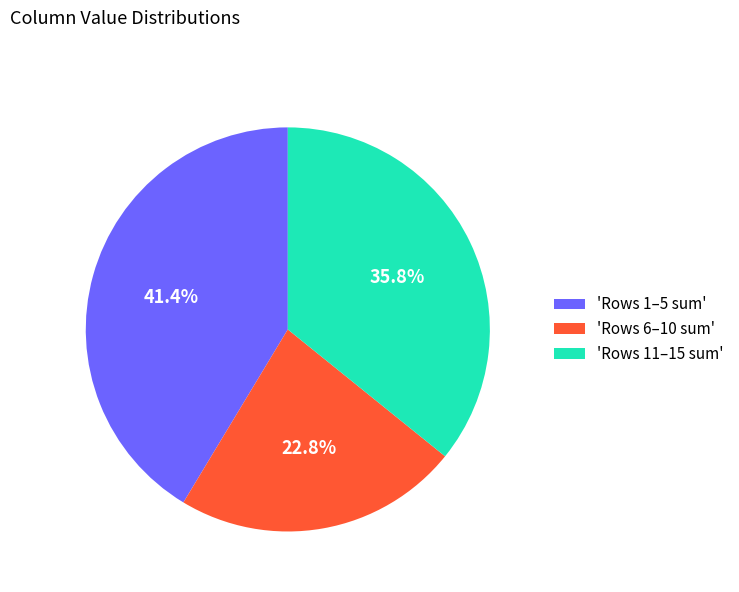

Is 'Rows 11–15 sum' the majority of the pie?

No